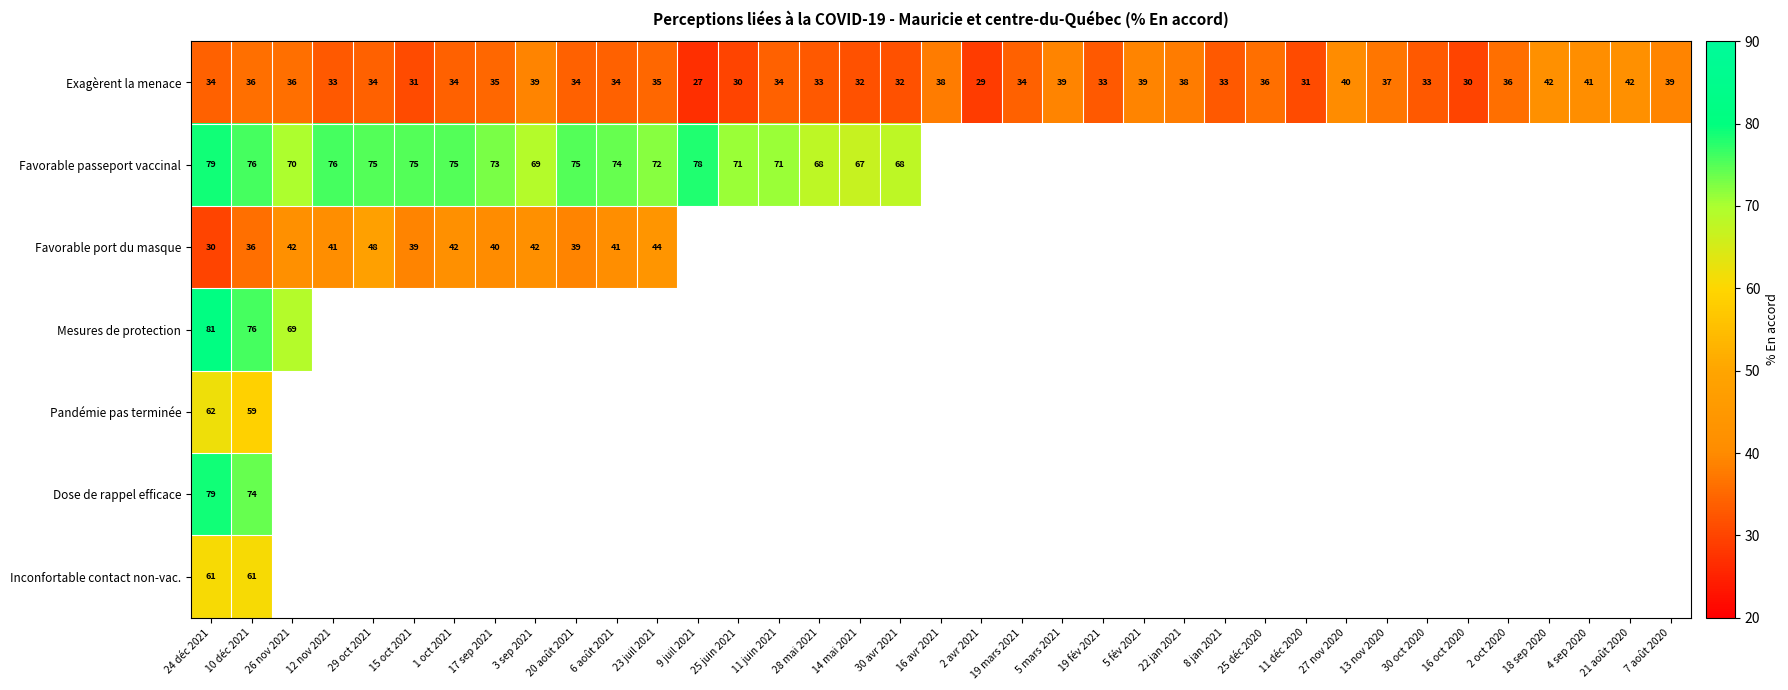

What is the approximate value of Exagèrent la menace at 16 avr 2021, to the nearest 5?

40